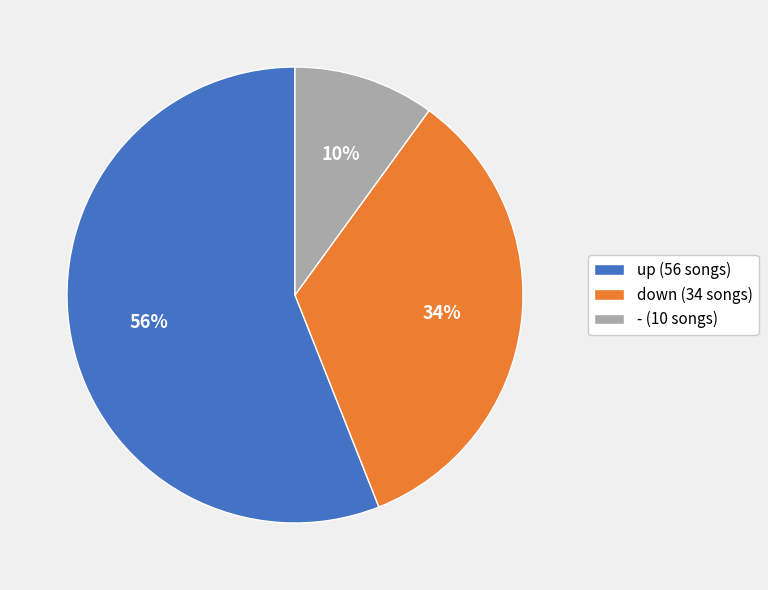

Is the sum of - (10 songs) and down (34 songs) greater than half?

No